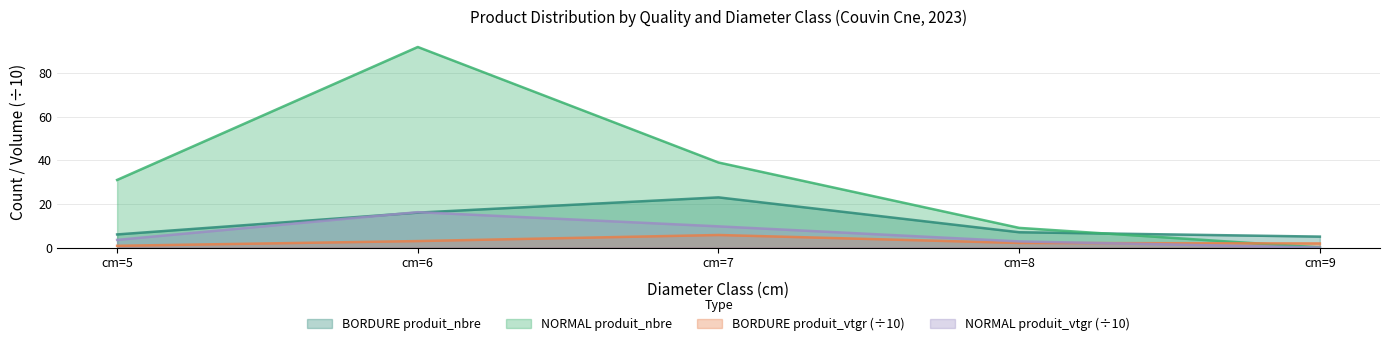

What are all the series names shown in the legend?

BORDURE produit_nbre, NORMAL produit_nbre, BORDURE produit_vtgr (÷10), NORMAL produit_vtgr (÷10)